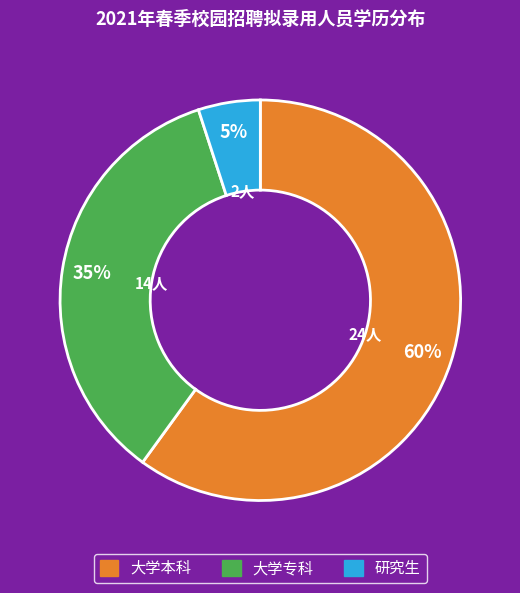

True or false: 研究生 accounts for 1% of the total.

False